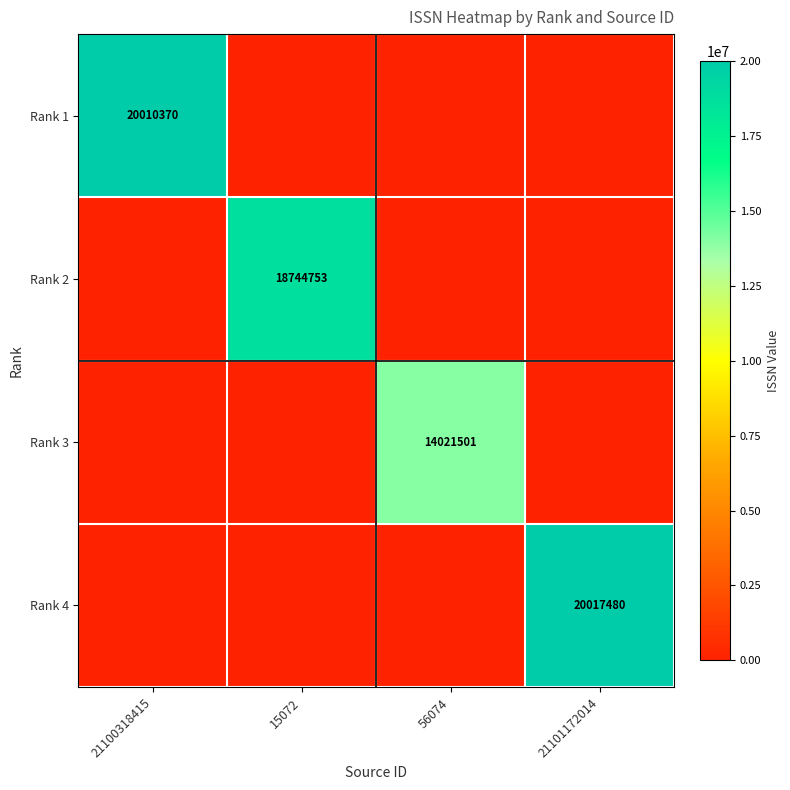

Is it true that Rank 4 equals 13466905 at 21101172014?

False